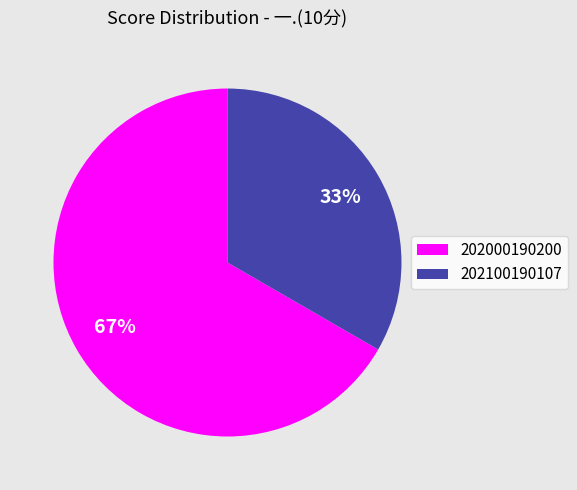

Approximately how many times larger is the value at 202100190107 compared to 202000190200?

0.5